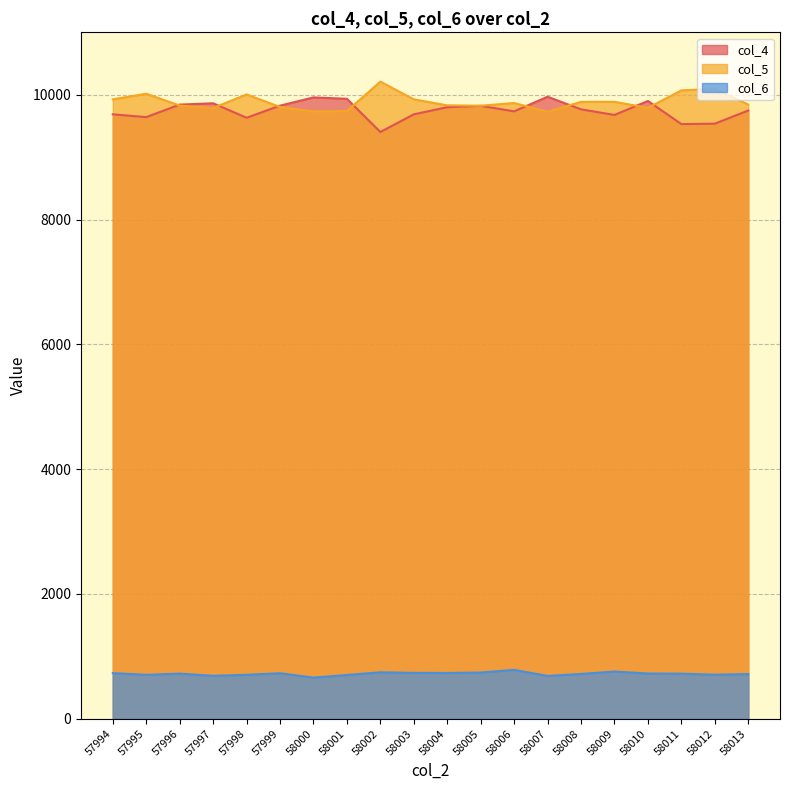

How many times do col_5 and col_4 cross each other?

8